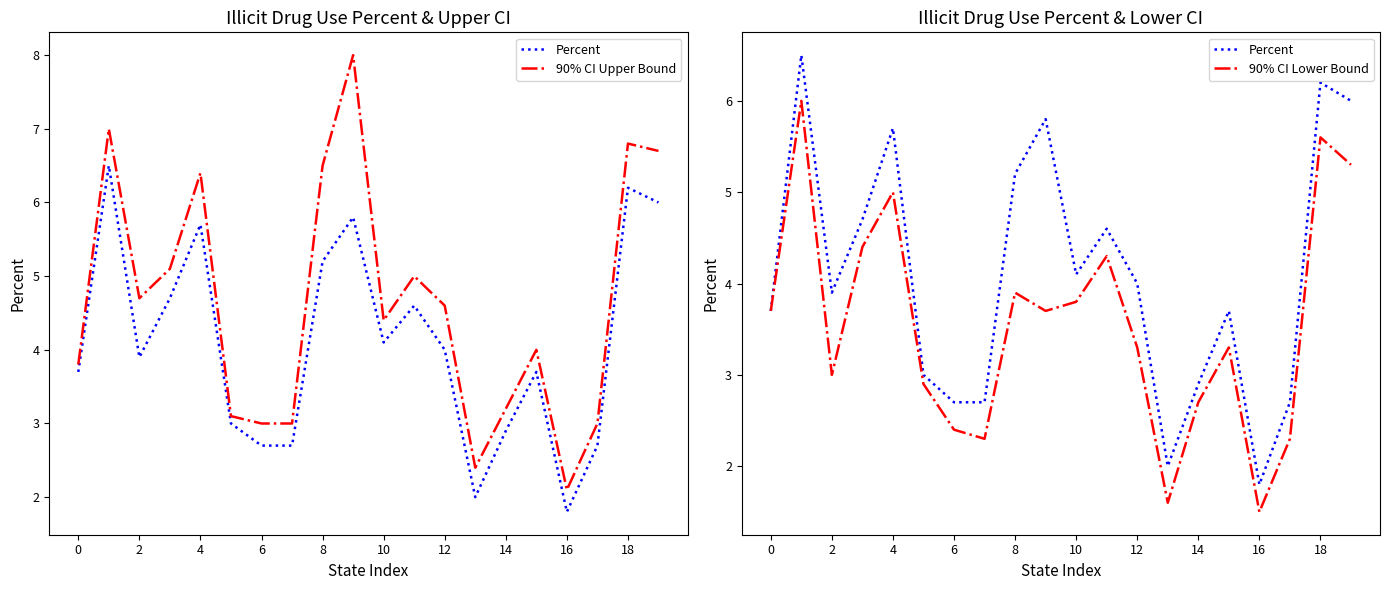

How many distinct data groups are displayed?

3